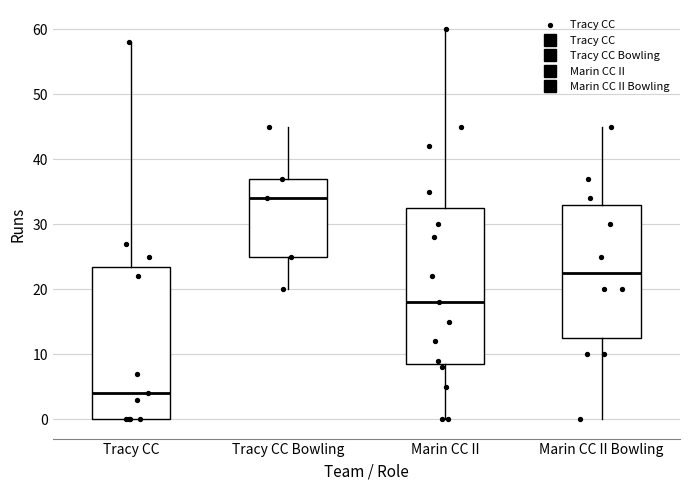

Which box's median line is the highest?

Tracy CC Bowling